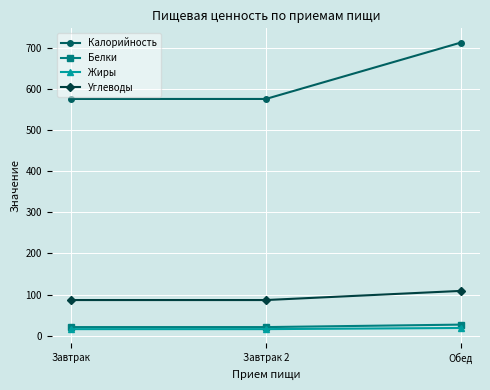

What is the greatest value displayed?

713.0